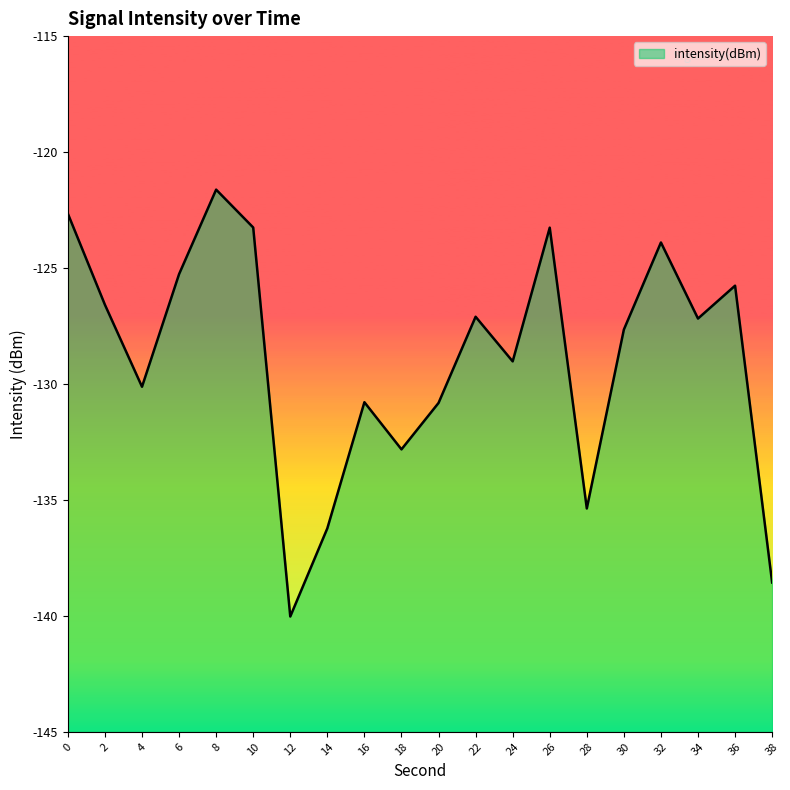

Rank the categories by value from lowest to highest.

12, 38, 14, 28, 18, 20, 16, 4, 24, 30, 34, 22, 2, 36, 6, 32, 26, 10, 0, 8